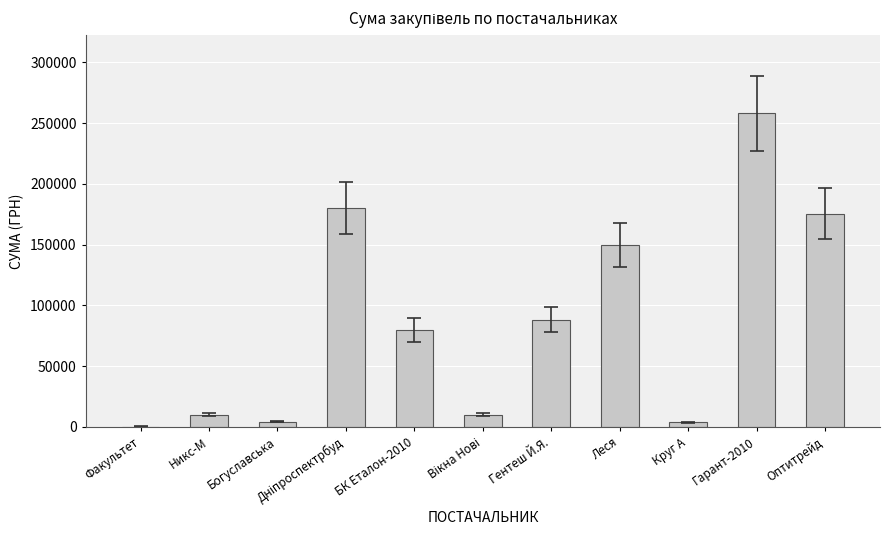

Which category has the highest value across all series?

Гарант-2010